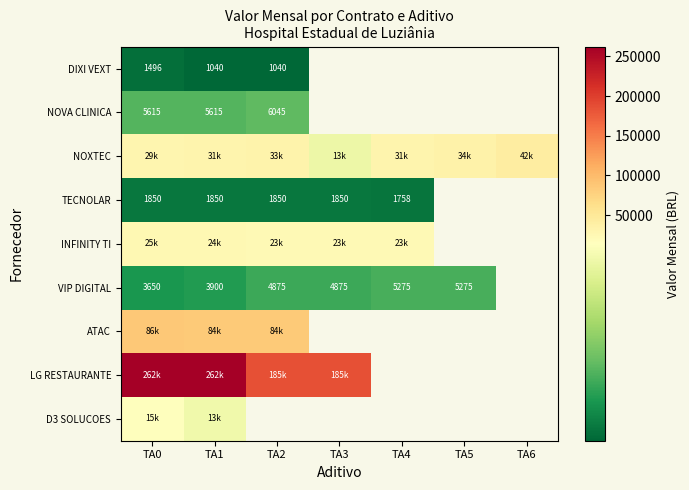

Which series has the widest spread of values?

LG RESTAURANTE